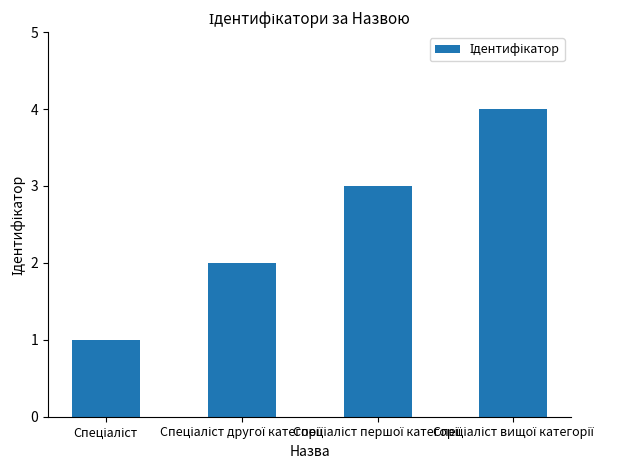

What is the maximum value shown in the chart?

4